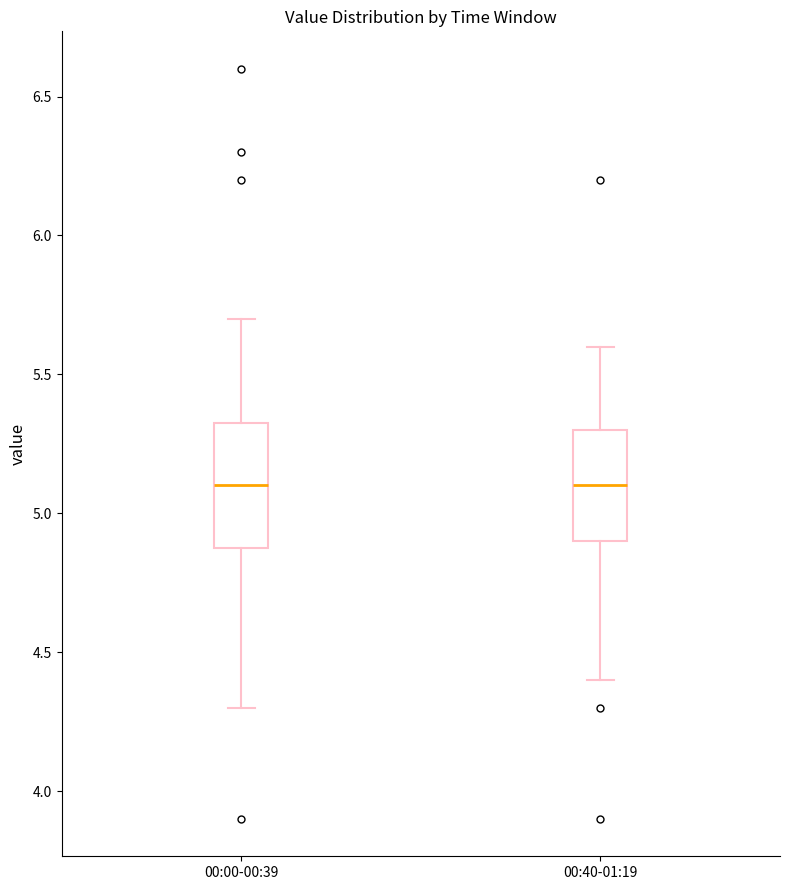

Where does the lower whisker of the box for 00:00-00:39 end on the y-axis? The values are not printed on the chart, so give them approximately, as read against the axis.

4.30